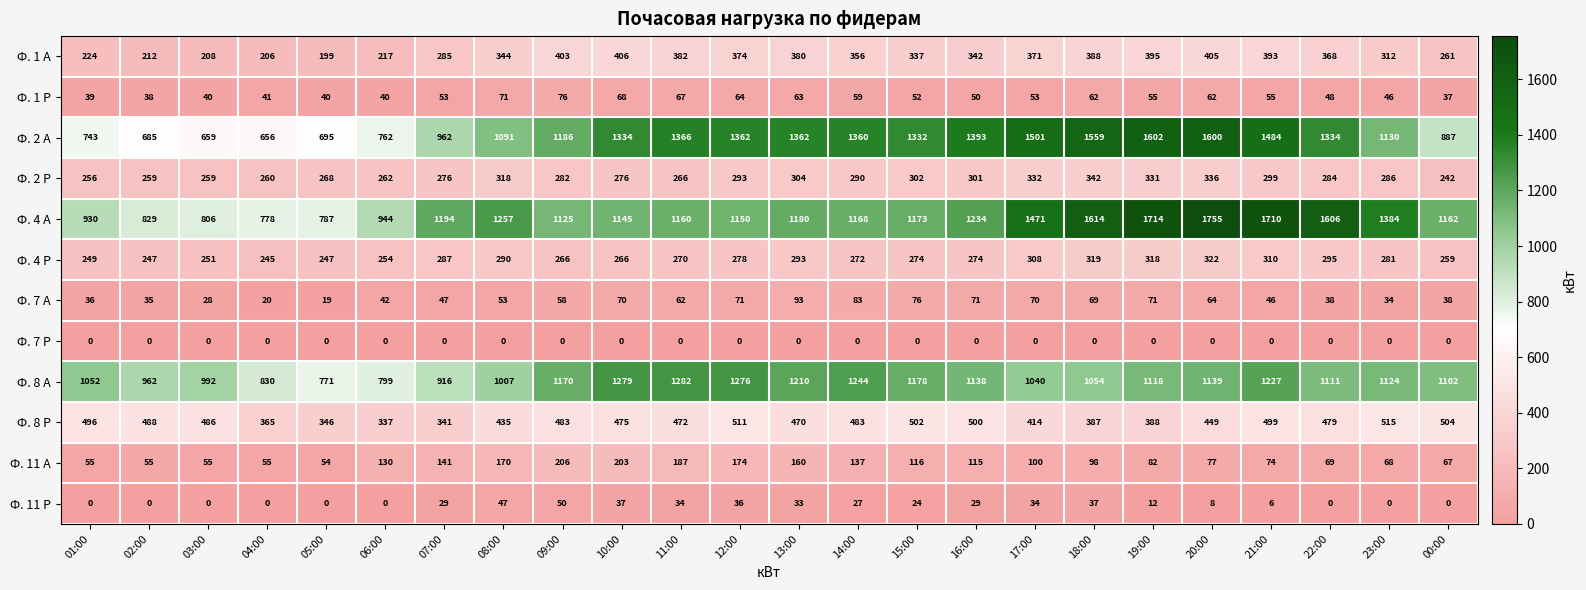

What is the difference between the maximum and minimum values in the Ф. 2 А series?

946